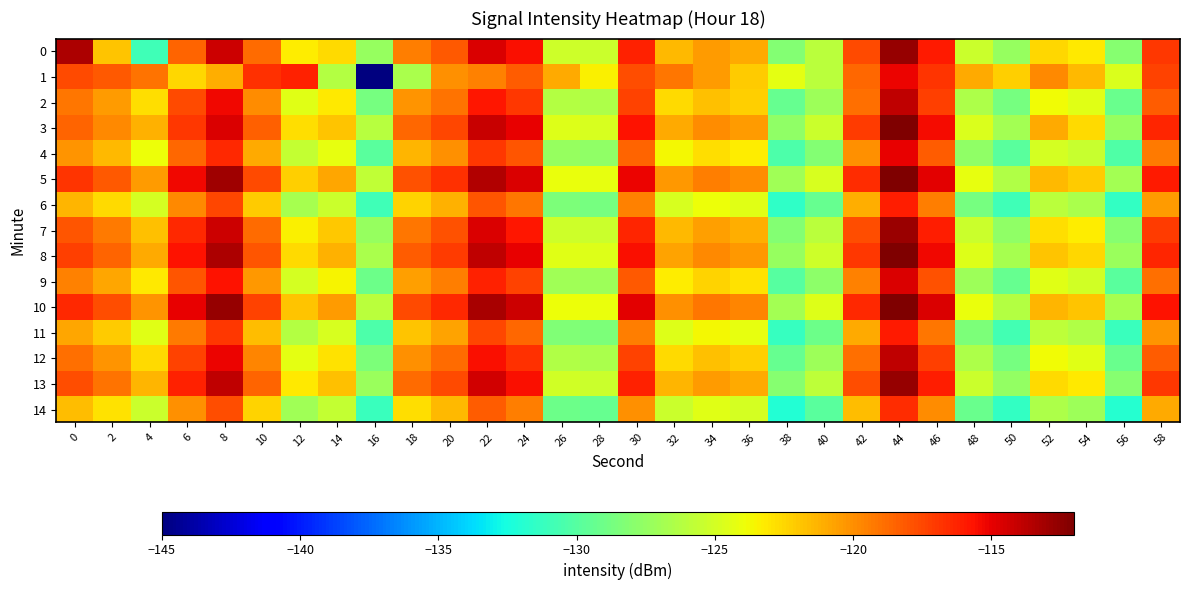

What is the greatest value displayed?

-111.4